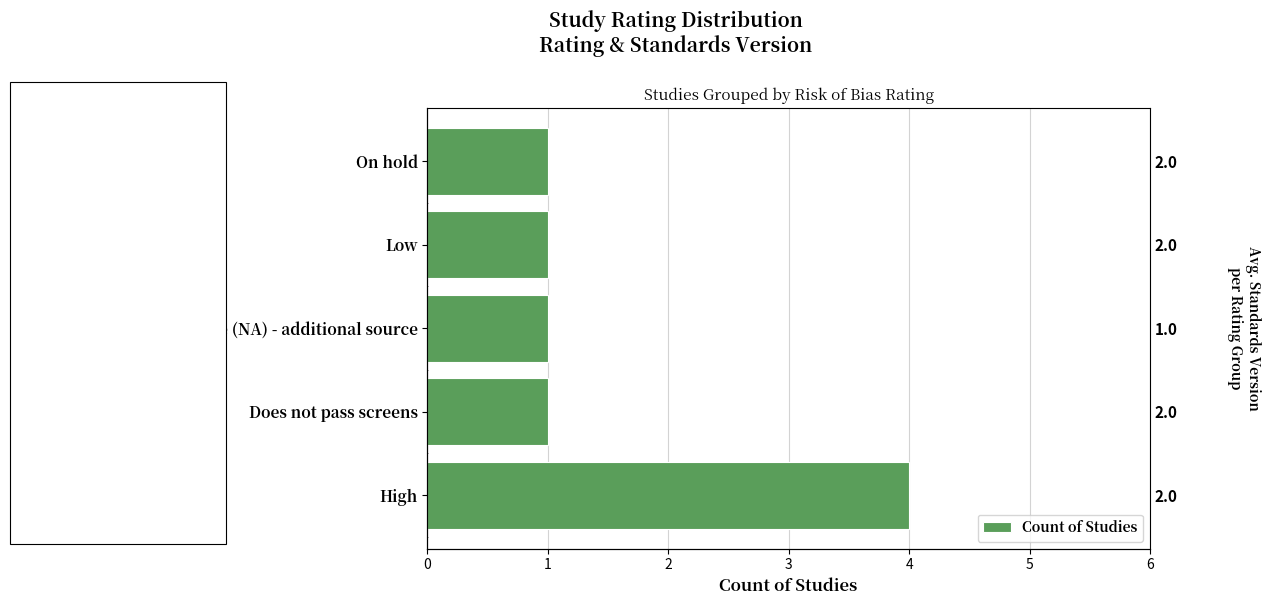

How many series are shown in this chart?

1